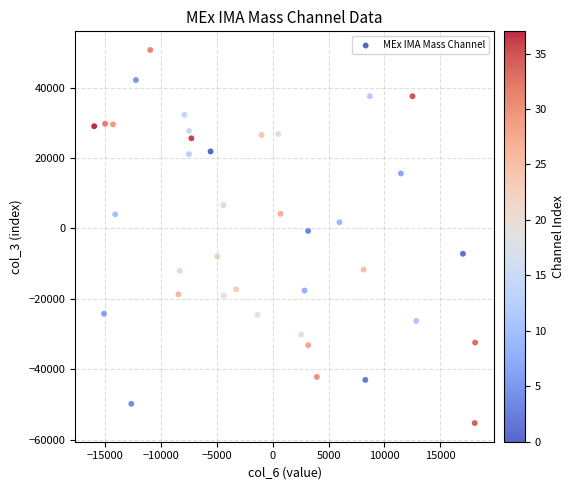

What is the range of X values (max minus min)?

34079.3